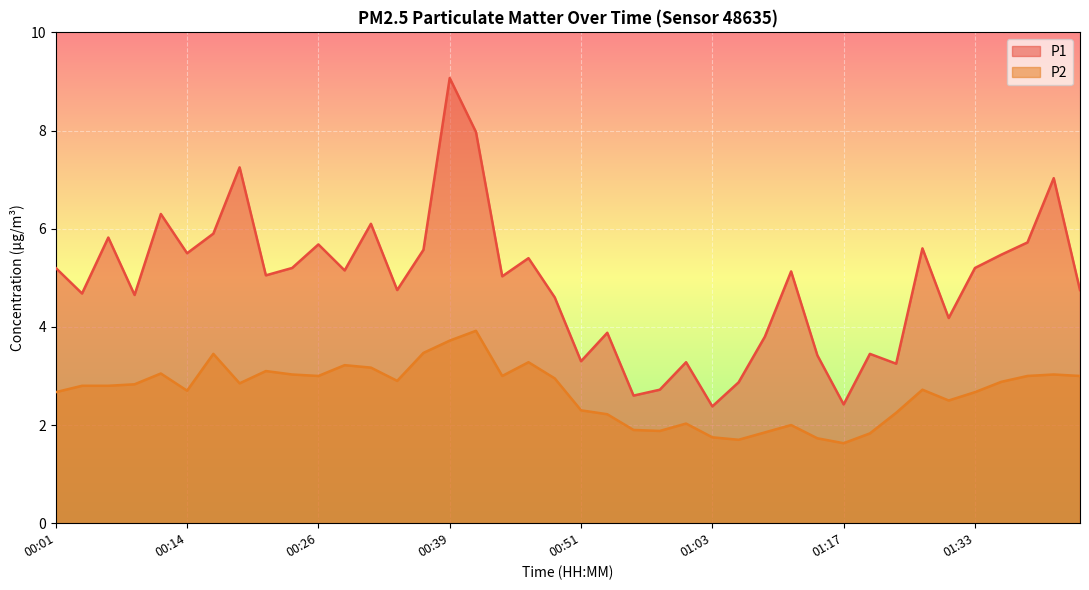

What is the sum of the P1 values at 00:49 and 01:35?

10.1